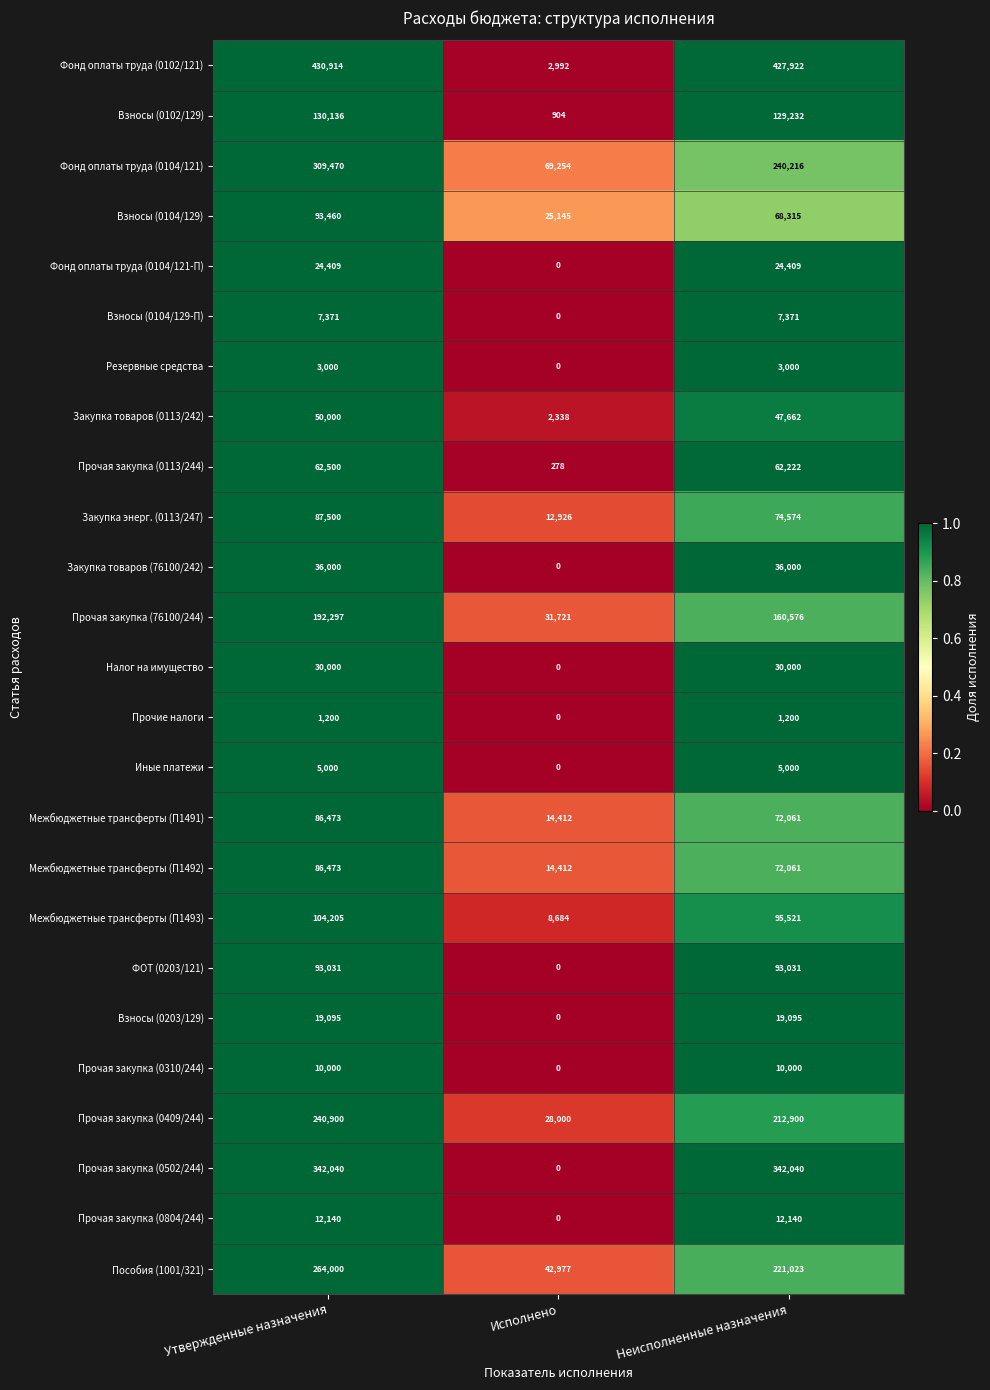

What is the difference between the maximum and minimum values in the Иные платежи series?

5000